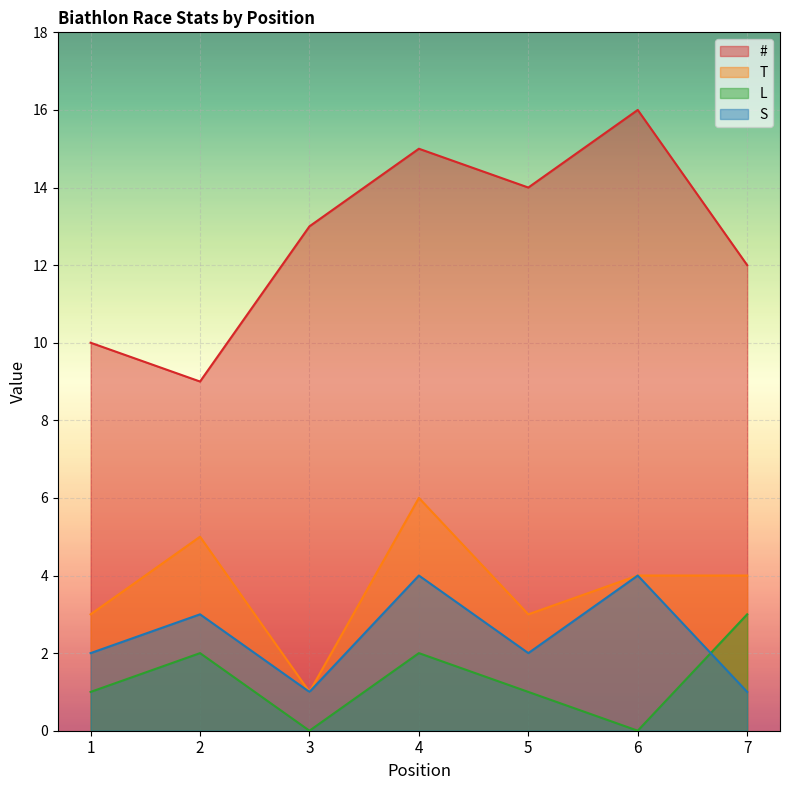

At how many categories does at least one series exceed 0?

7